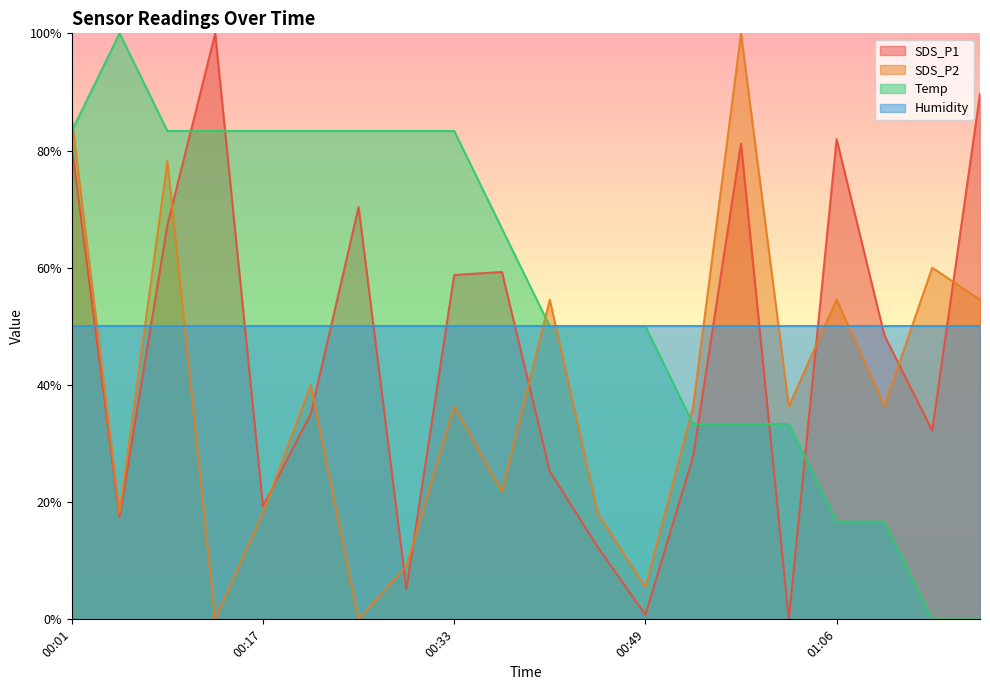

At which category does Temp reach its first local peak?

00:05